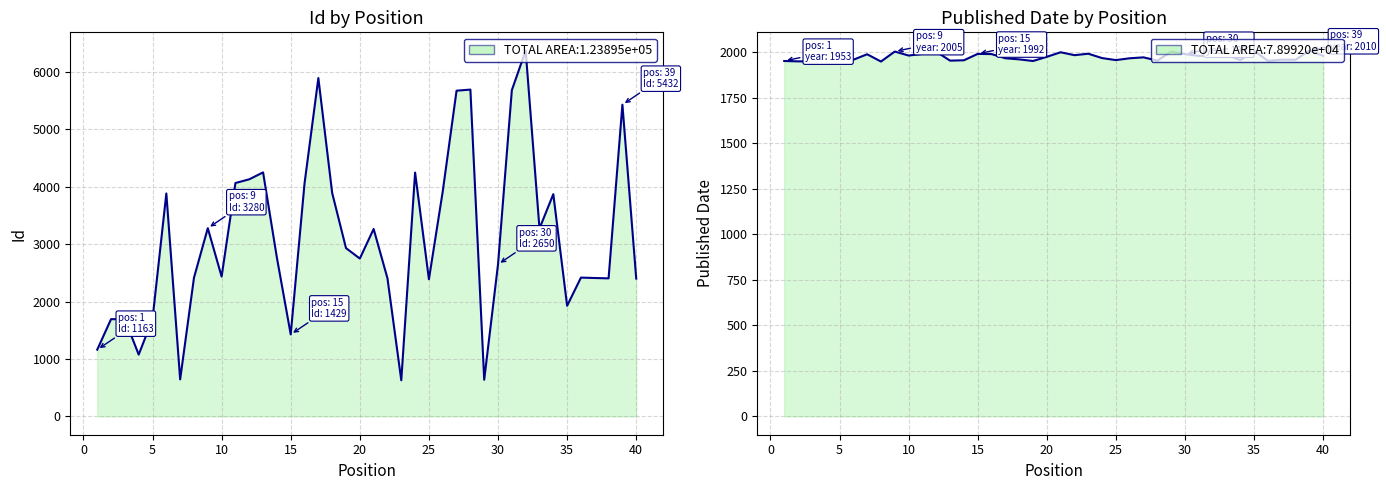

Rank the series by their maximum value, from lowest to highest.

Published Date, Id